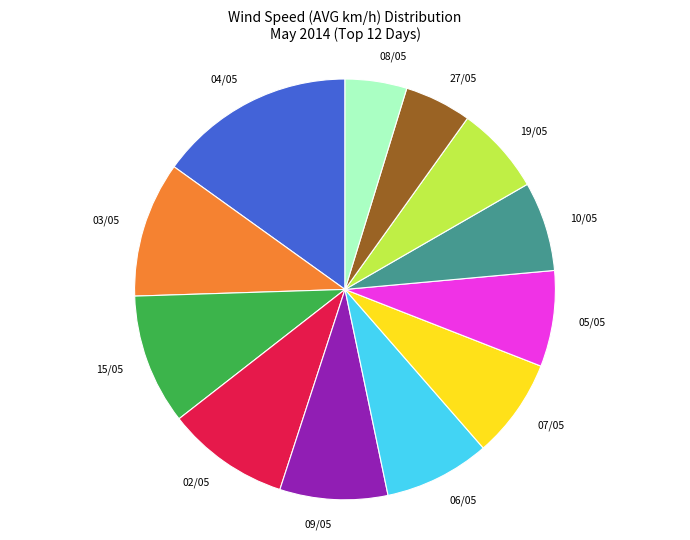

Is there a majority slice in this chart?

No